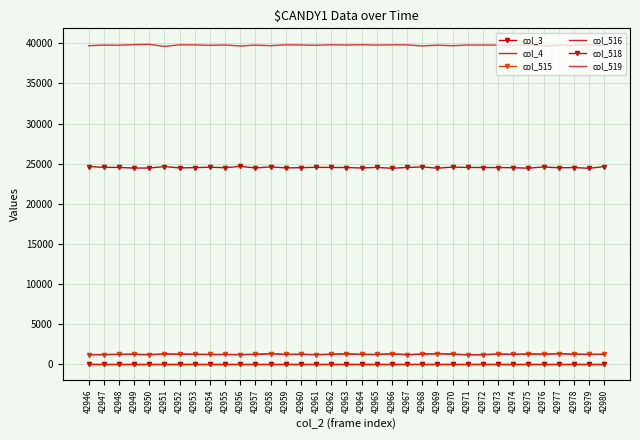

Which series has the largest range (max minus min)?

col_519